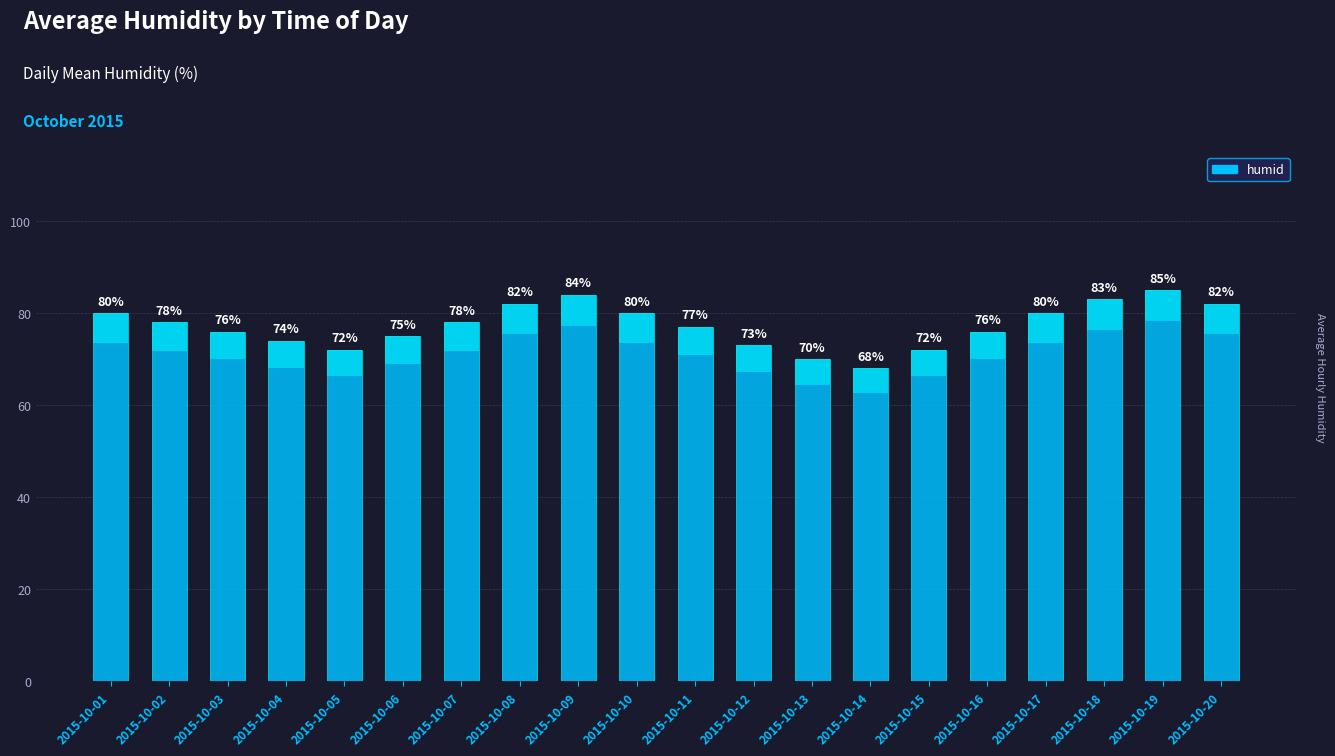

What is the minimum value shown in the chart?

68